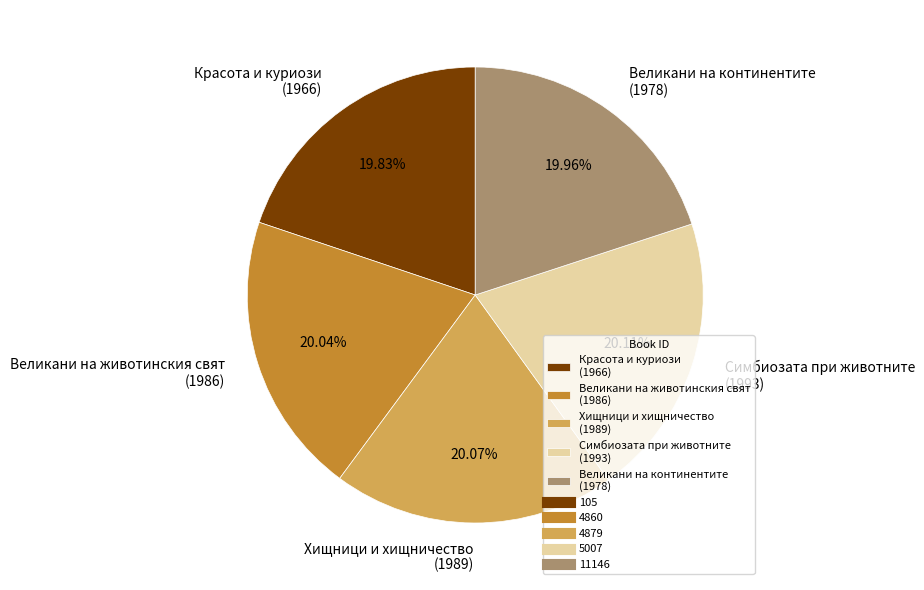

Approximately how many times larger is the value at Хищници и хищничество (1989) compared to Симбиозата при животните (1993)?

1.0